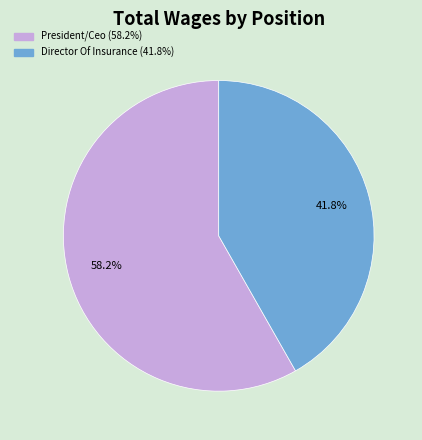

Does any single category account for the majority?

Yes